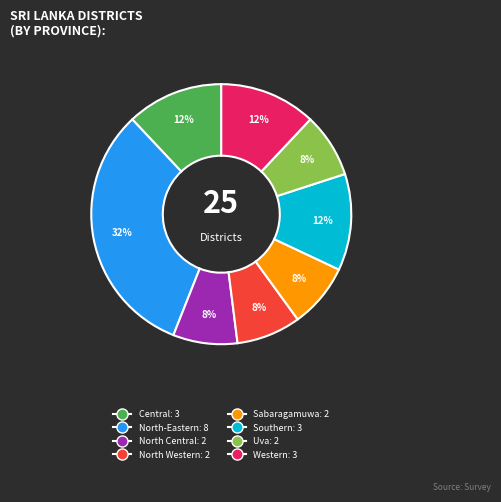

To the nearest percent, what is the average slice percentage?

12%